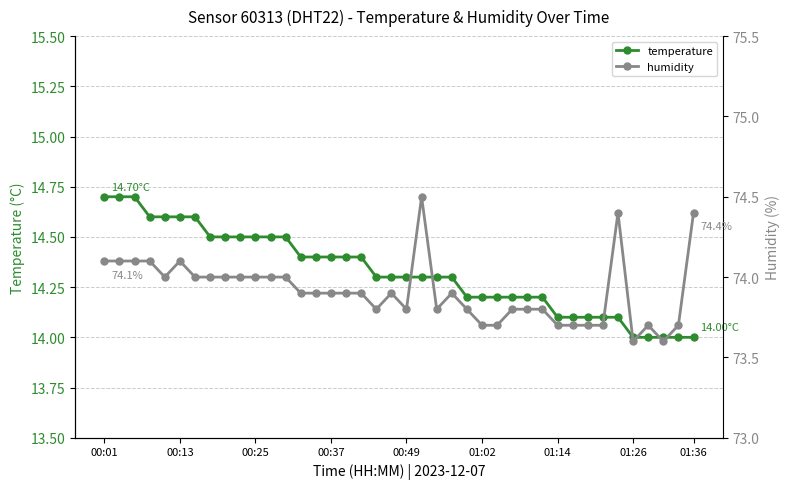

List the series in order of their overall mean, lowest first.

temperature, humidity